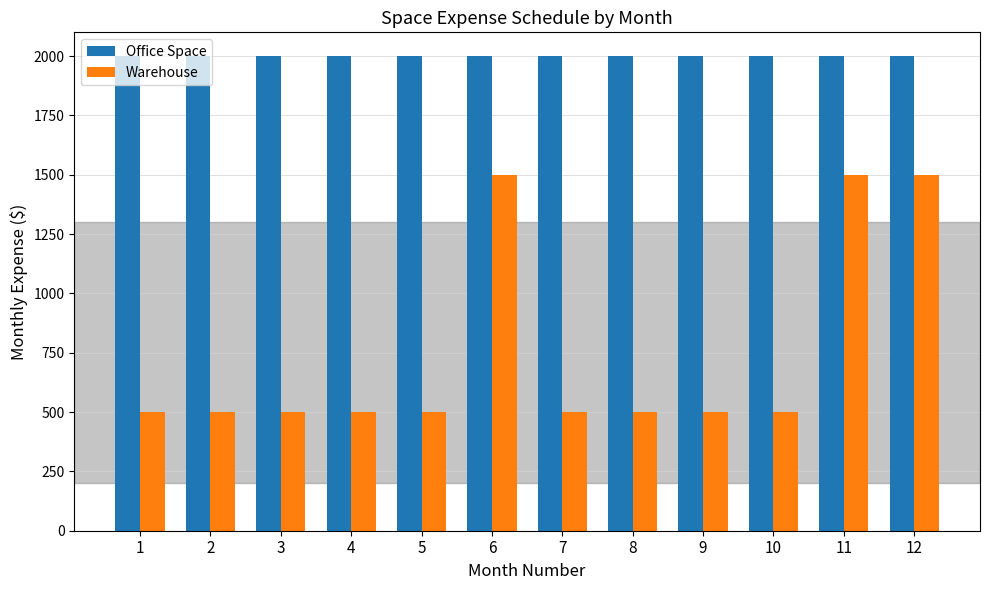

Rank the series by their average value, from lowest to highest.

Warehouse, Office Space